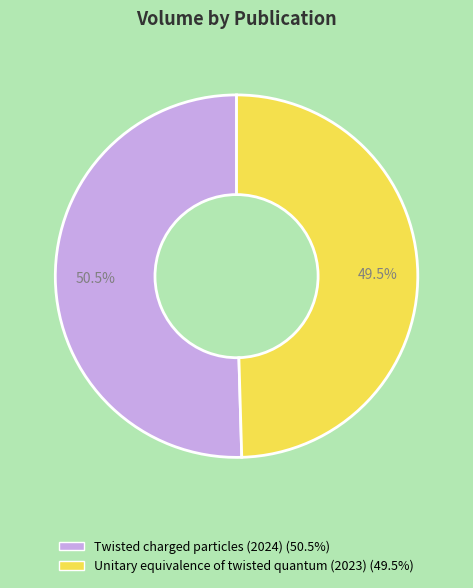

Which has a higher value, Unitary equivalence of twisted quantum (2023) or Twisted charged particles (2024)?

Twisted charged particles (2024)